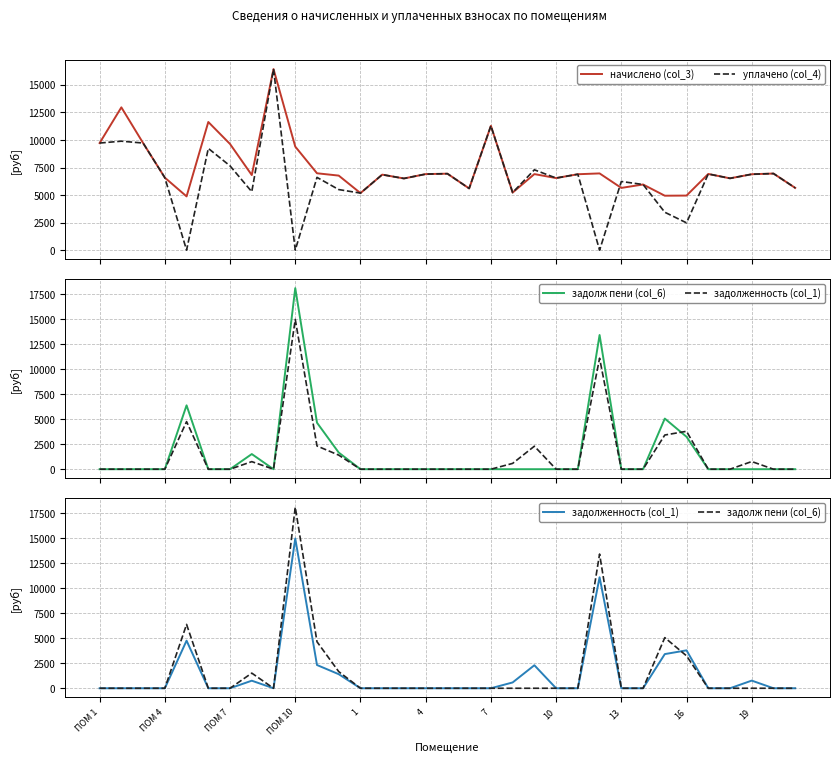

Rank the series at 25 from lowest to highest value.

задолж пени (col_6), задолженность (col_1), начислено (col_3), уплачено (col_4)